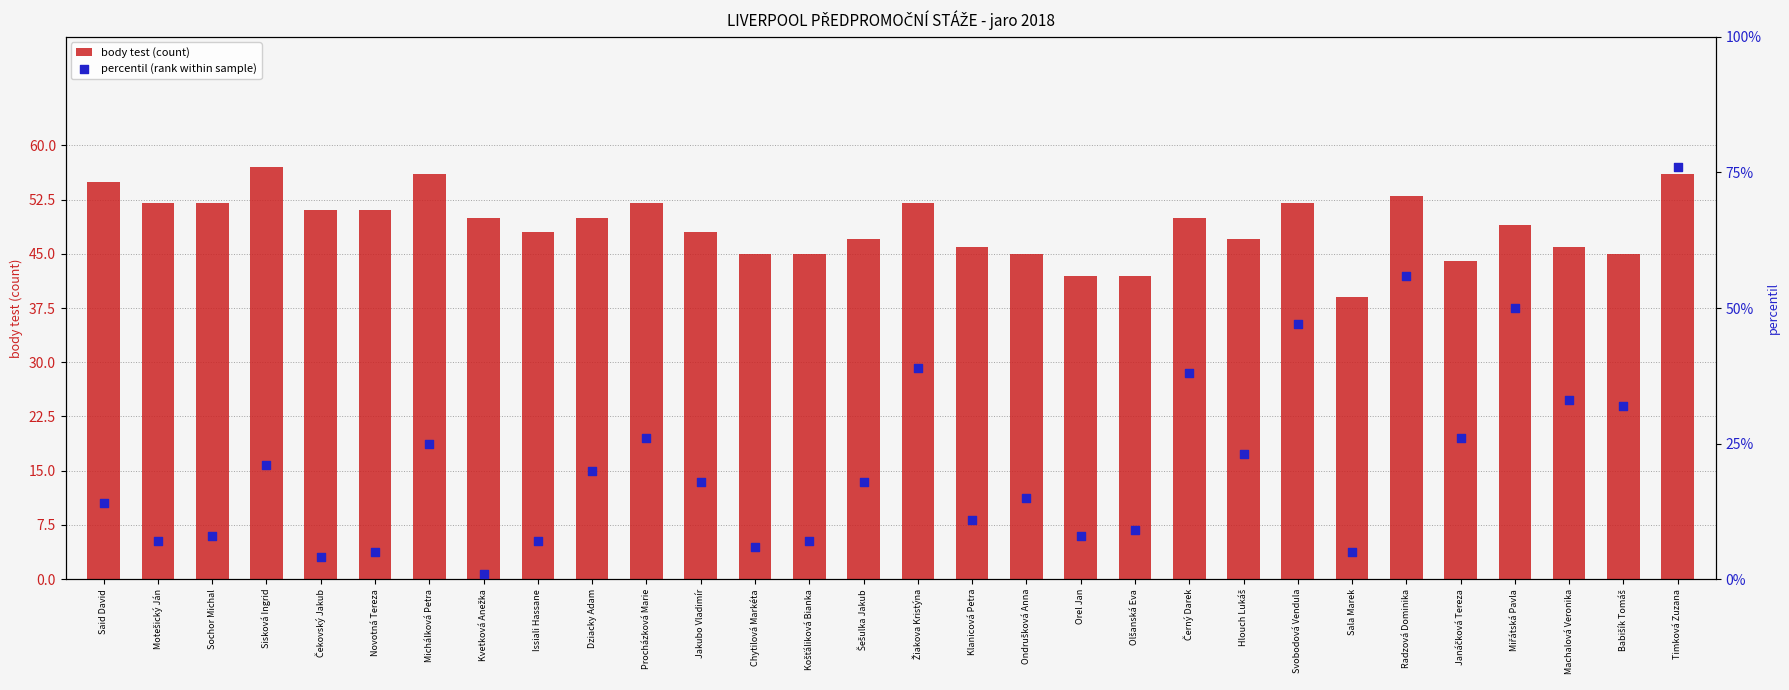

What is the total value across all series at Sala Marek?

44